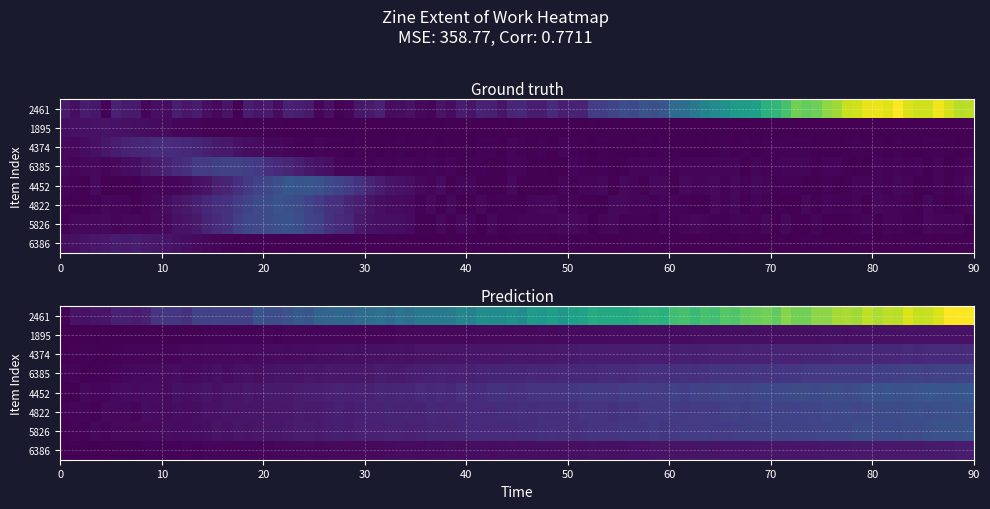

The 6385 series shows 0 at 6385. True or false?

True